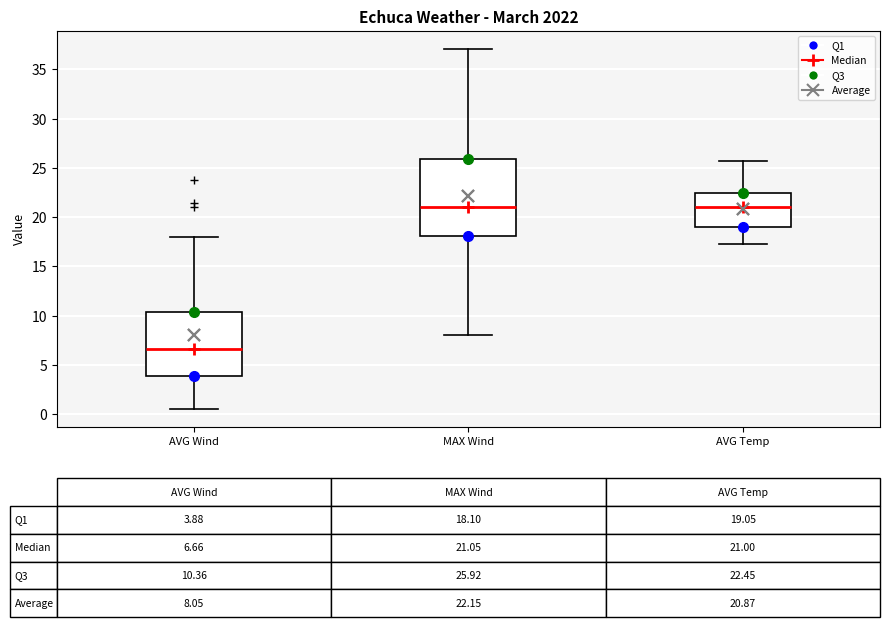

Comparing the boxes themselves (not the whiskers), which one is the tallest?

MAX Wind